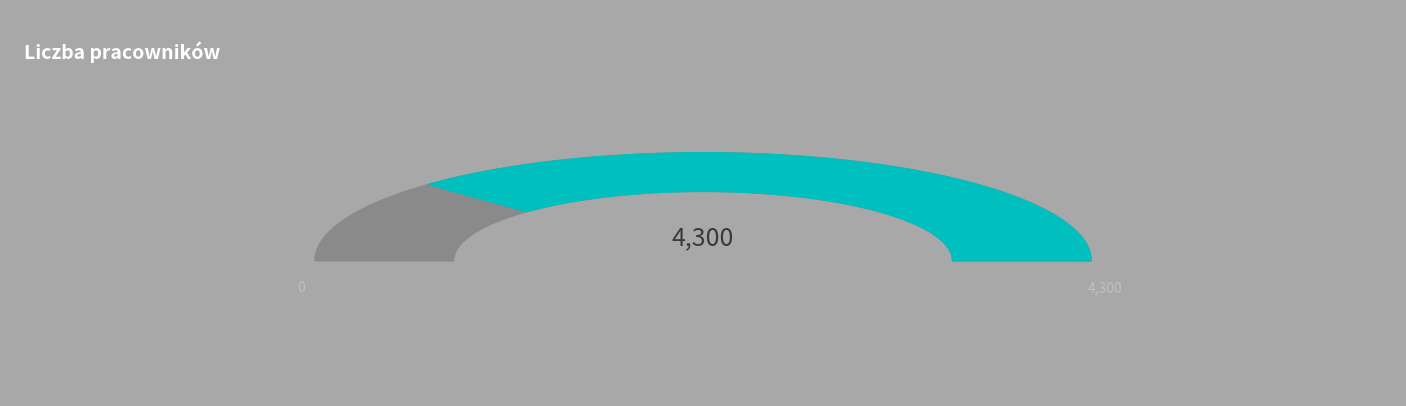

How much of the chart is everything except 2012?

87.5%